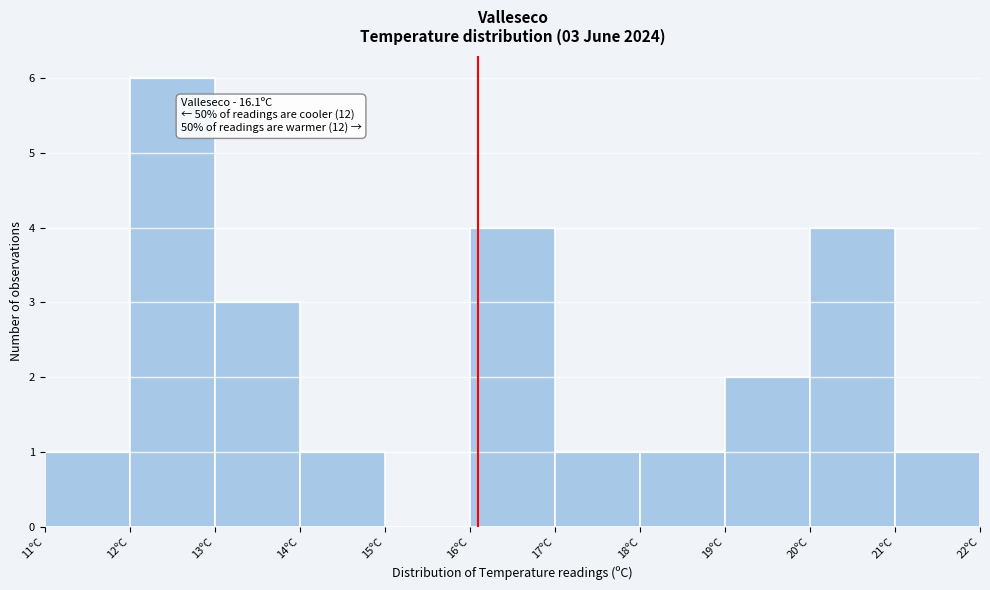

Which range on the x-axis has the tallest bar?

12 to 13